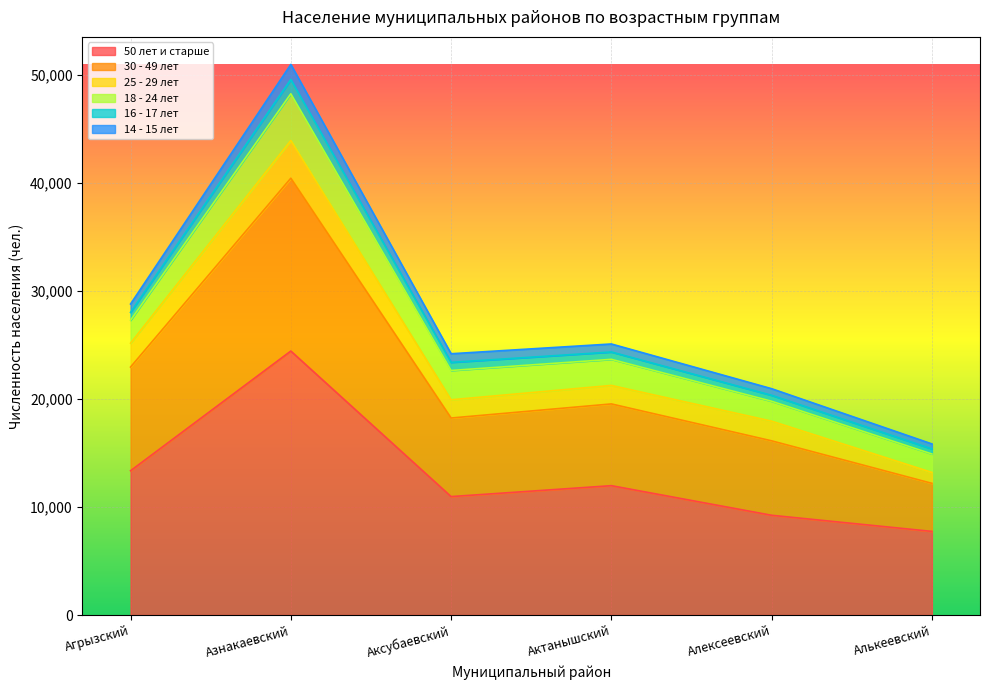

The 50 лет и старше series shows 10968 at Аксубаевский. True or false?

True